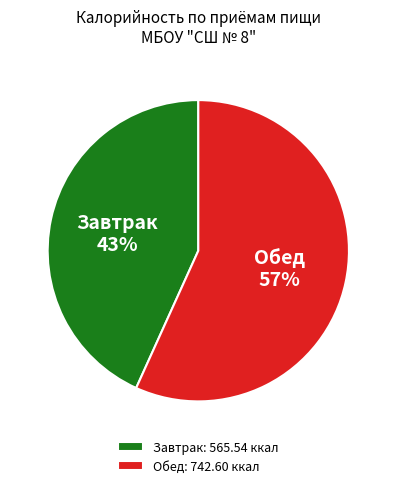

How many segments does this pie chart have?

2